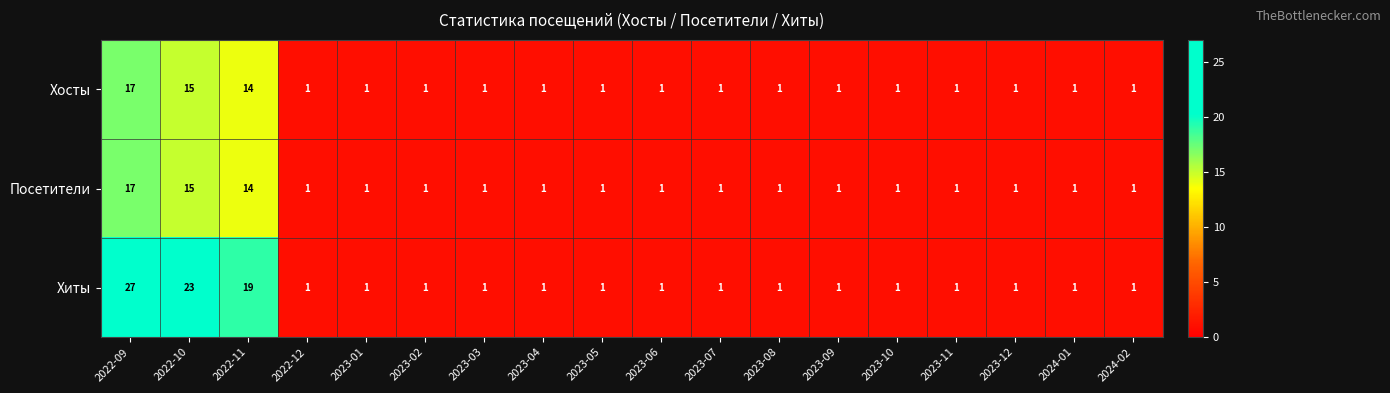

At how many categories does at least one series exceed 2?

3